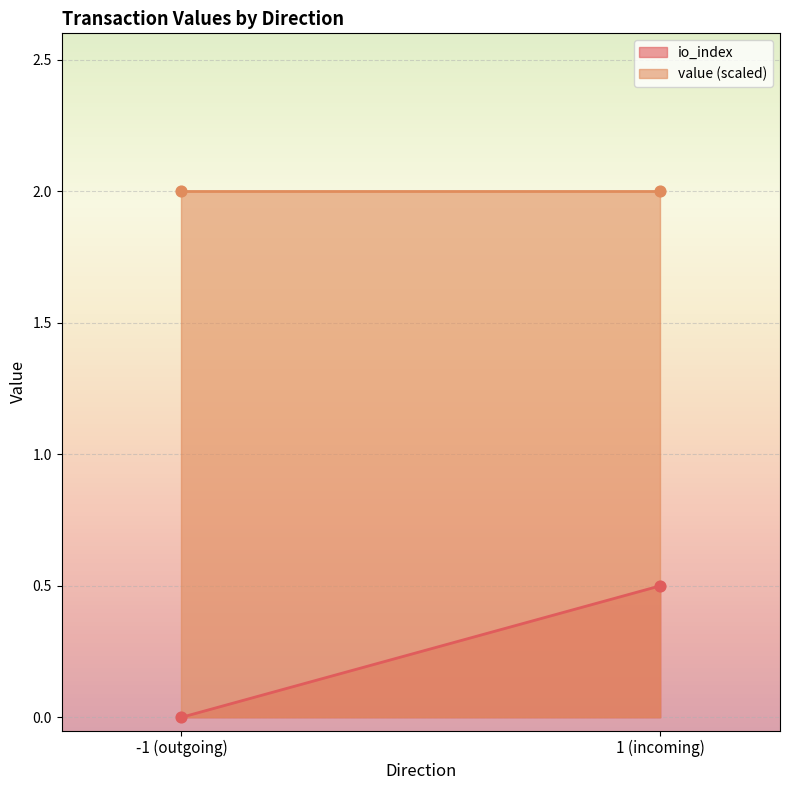

At which category is the sum across all series the highest?

1